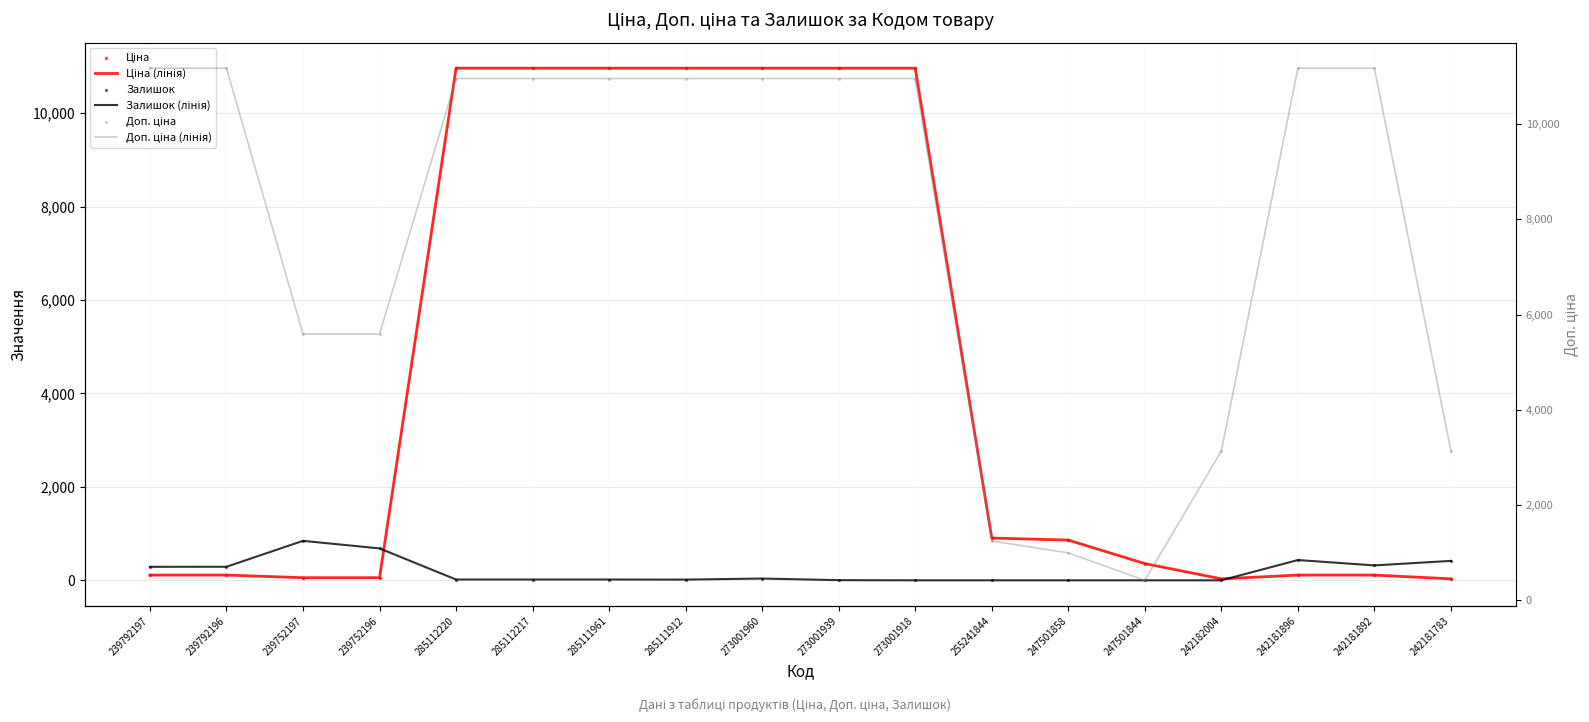

What is the total value across all series at 247501858?

3694.6